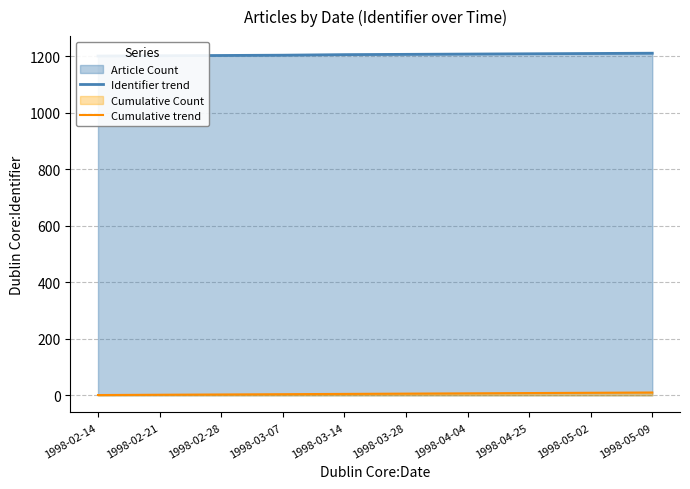

Rank the series at 1998-05-02 from highest to lowest value.

Identifier trend, Cumulative trend